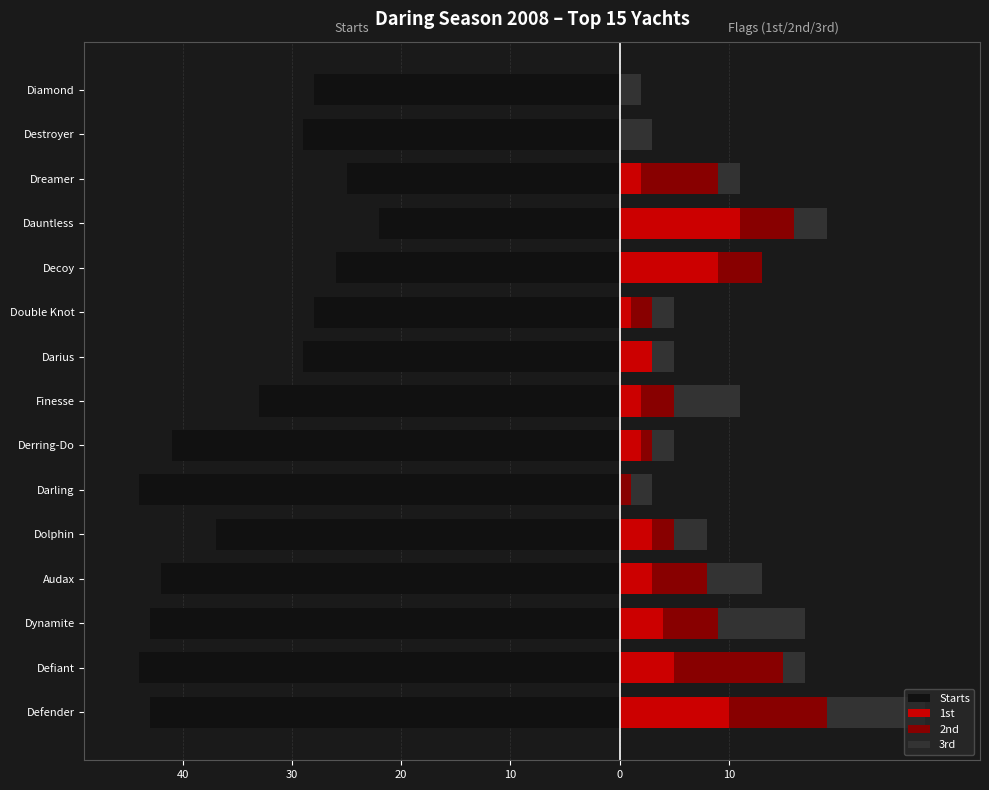

What is the difference between the maximum and second lowest values in the 1st series?

11